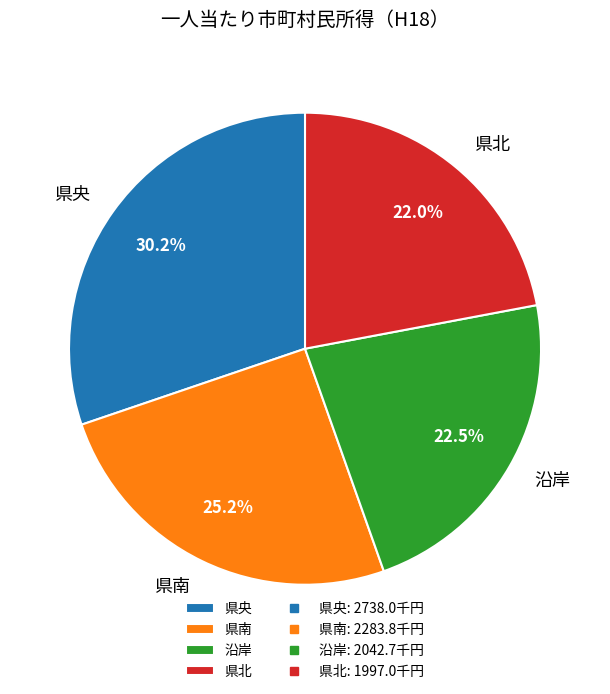

To the nearest percent, what is the difference between the largest and smallest slice percentages?

8%